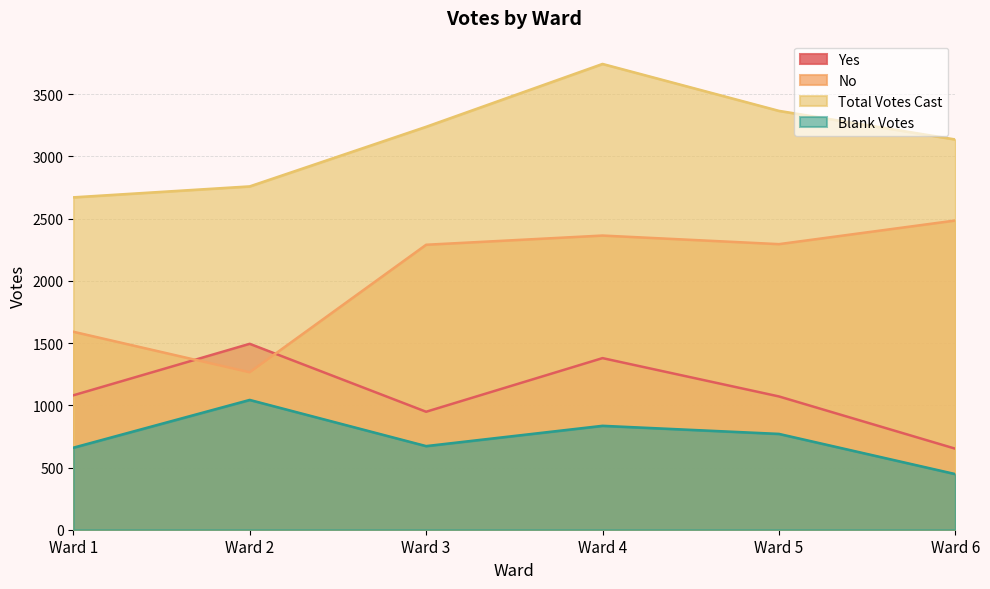

True or false: Total Votes Cast has a value of 1648 at Ward 1.

False